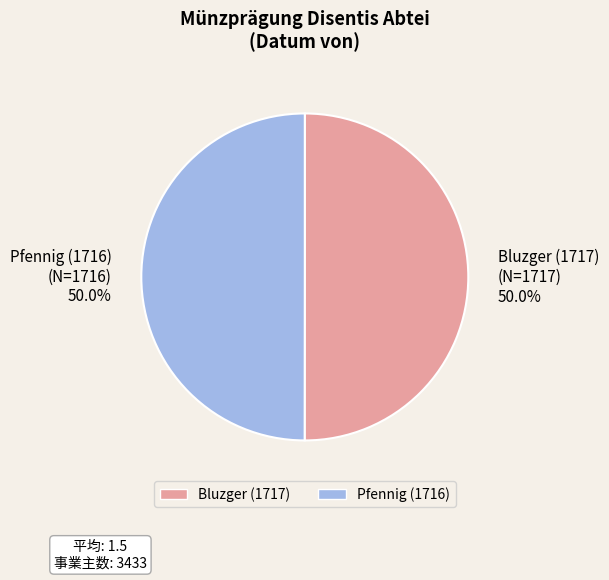

What is the ratio of the value at Pfennig (1716) to the value at Bluzger (1717)?

1.0